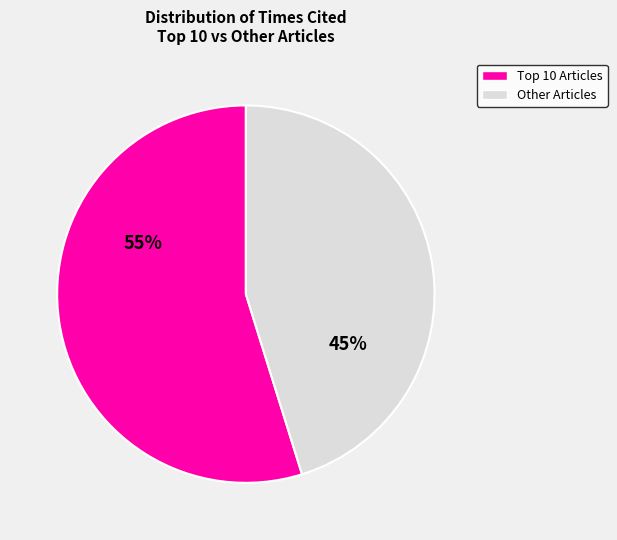

Is there a majority slice in this chart?

Yes